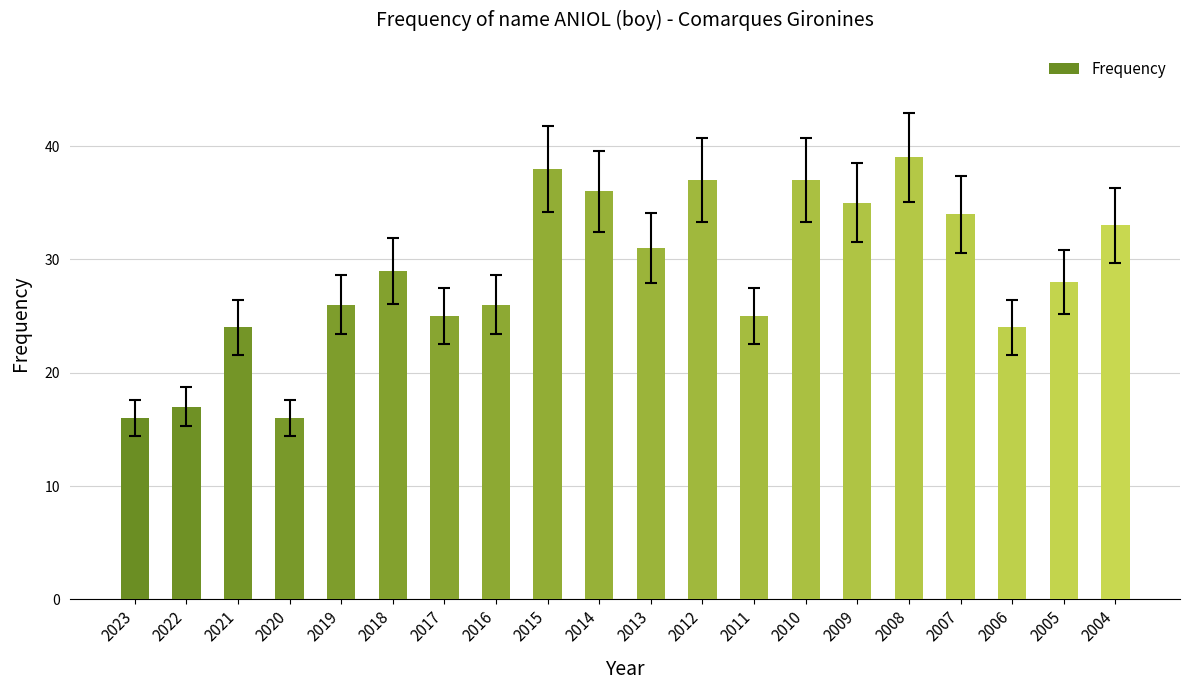

What is the average value?

29